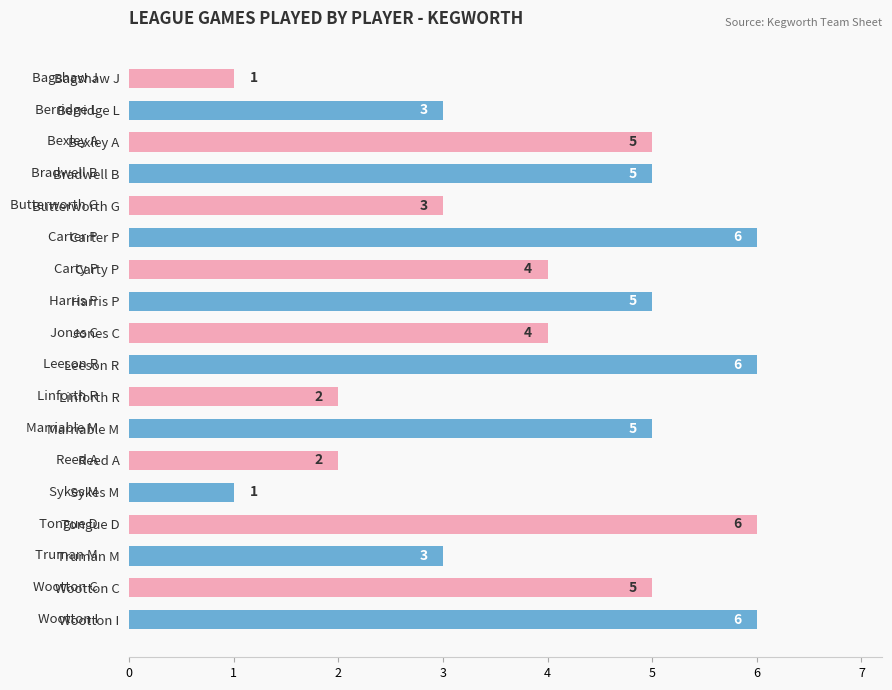

What is the greatest value displayed?

6